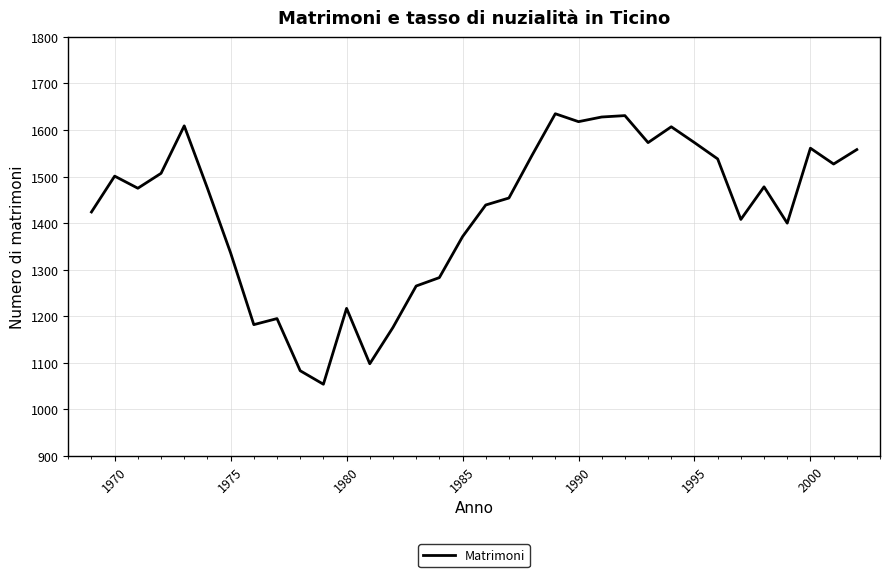

What is the difference between the maximum and minimum values?

581